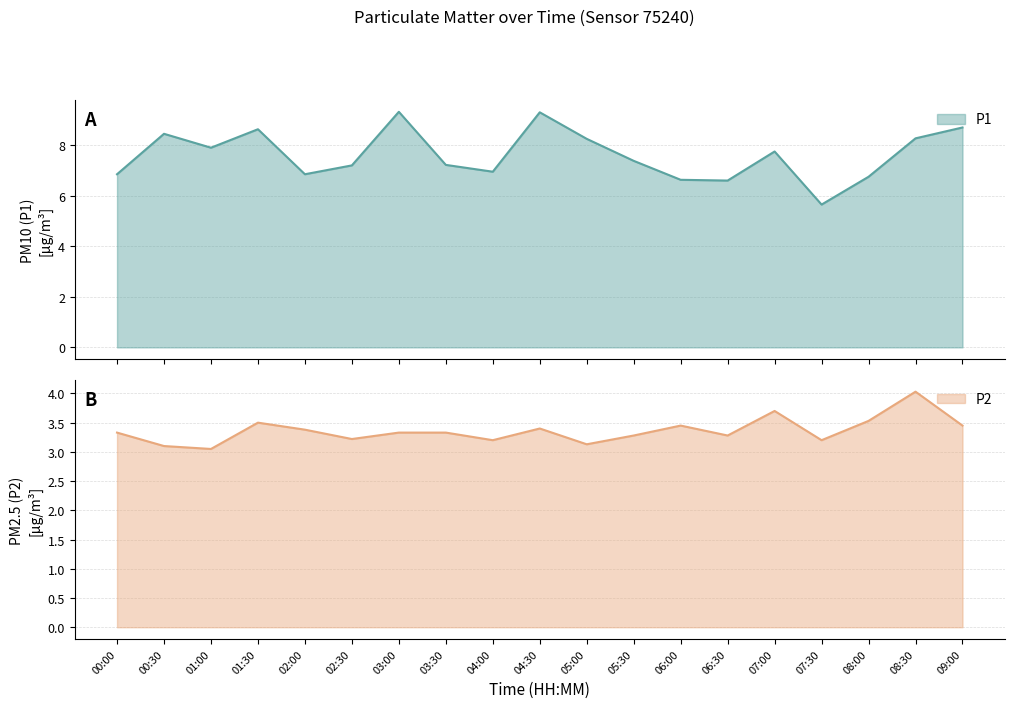

At which label does P2 reach its minimum?

01:00